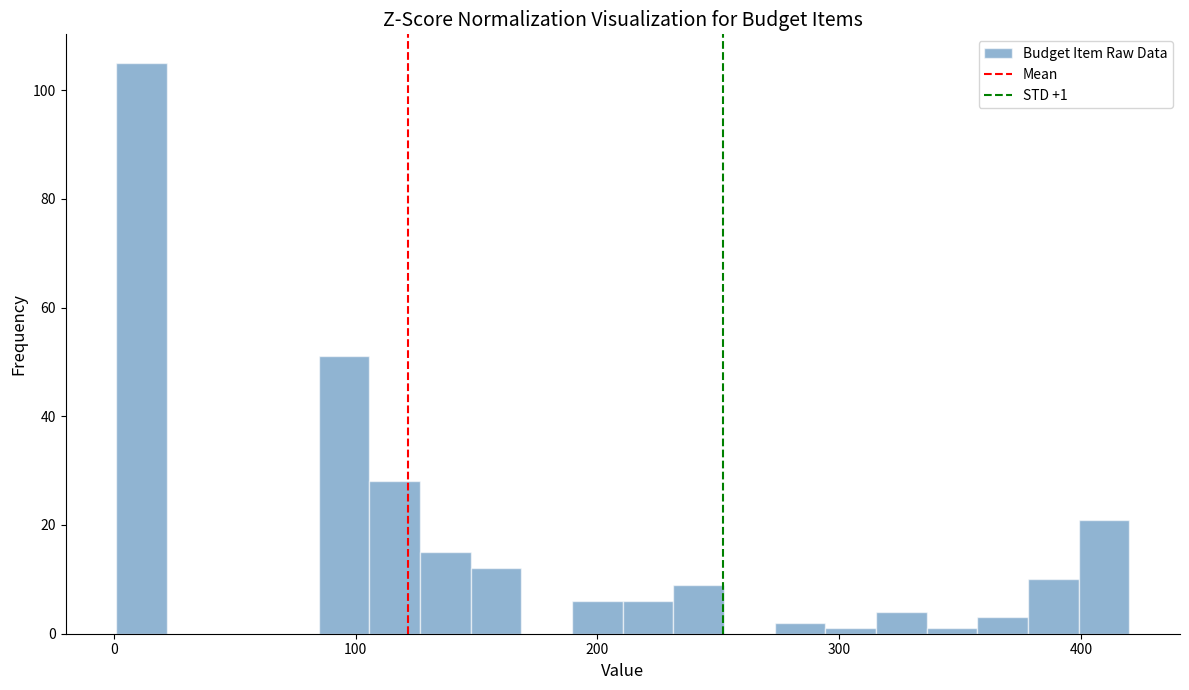

Read against the x-axis, roughly where is the centre of the tallest bar?

10